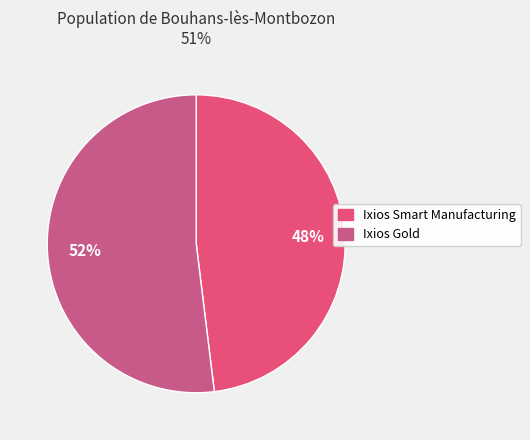

To the nearest percent, what portion does Ixios Smart Manufacturing represent?

48%